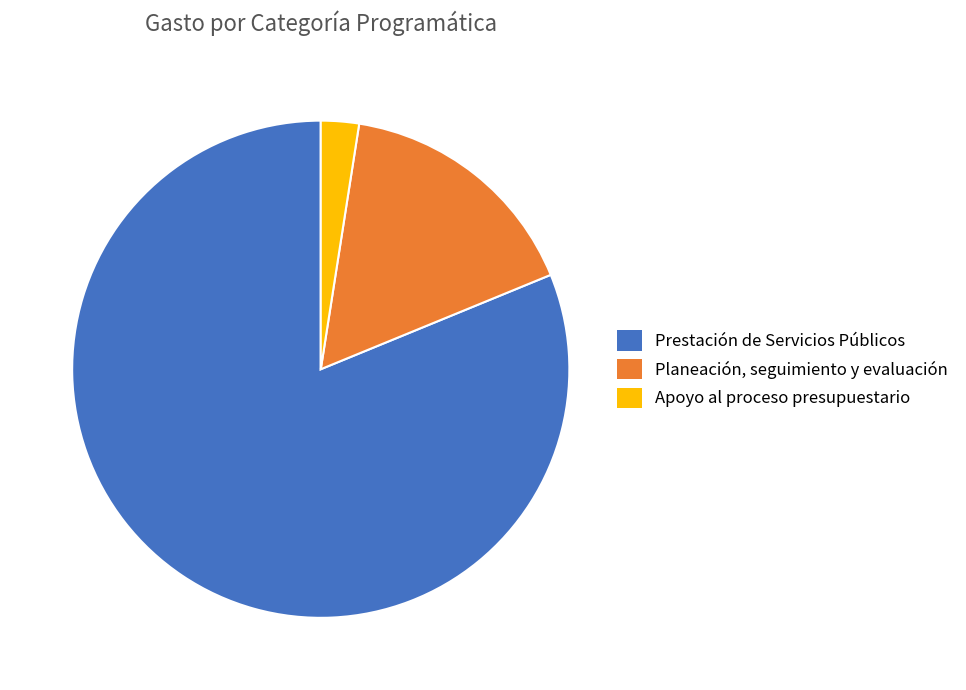

Do Planeación, seguimiento y evaluación and Apoyo al proceso presupuestario together represent more than half of the pie?

No